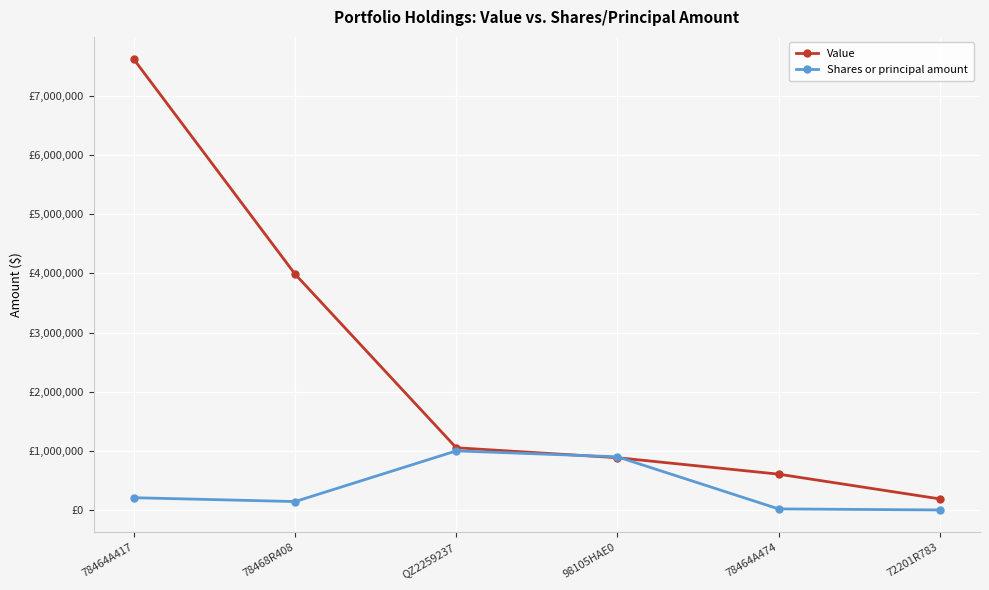

What are all the series names shown in the legend?

Value, Shares or principal amount